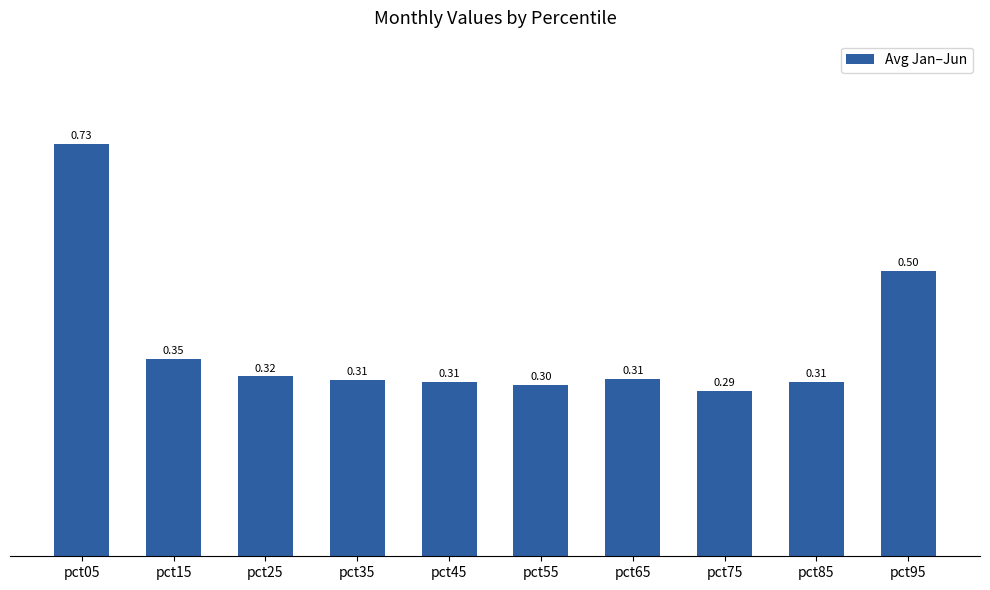

At which label is the value closest to 0?

pct75